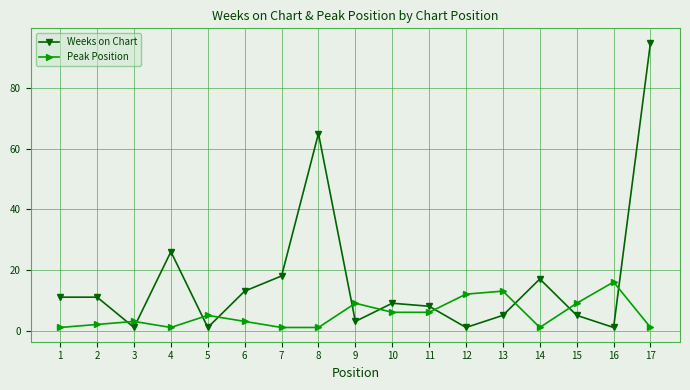

Between which two adjacent categories do Peak Position and Weeks on Chart first intersect?

2 and 3